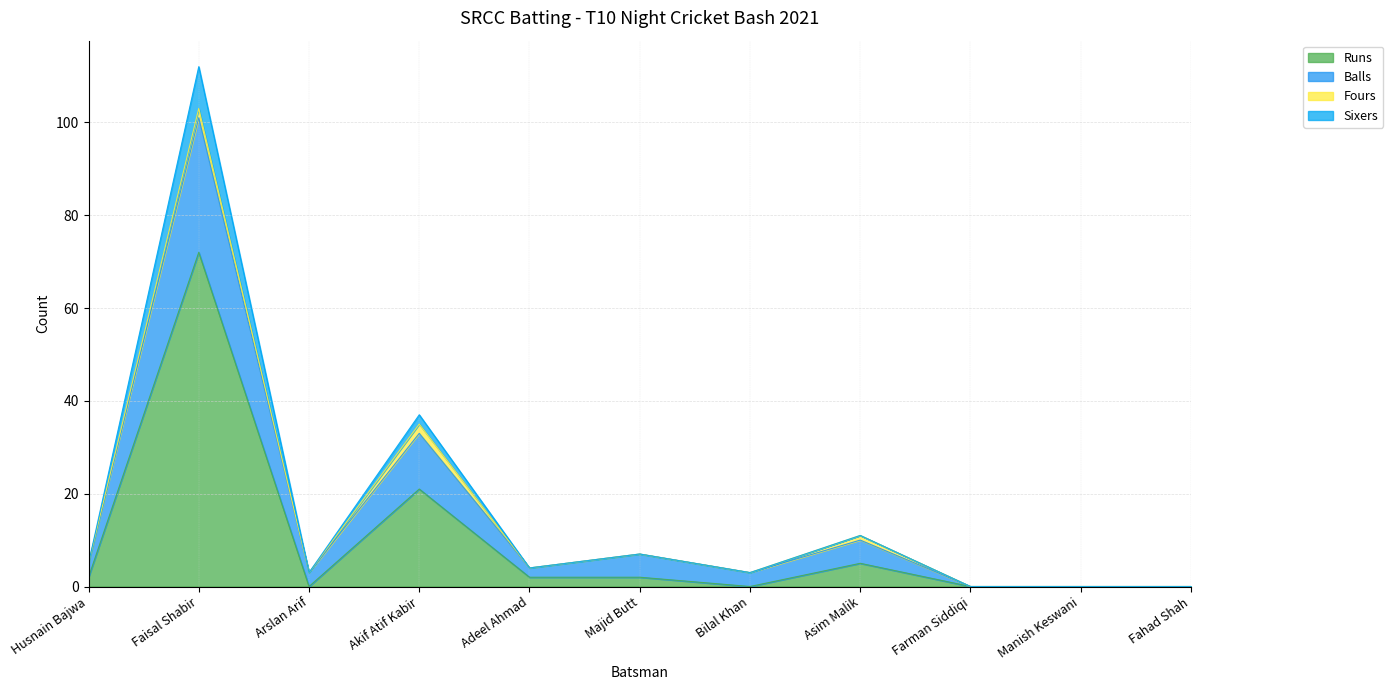

True or false: Balls has more than 2 points higher than both neighbors.

True